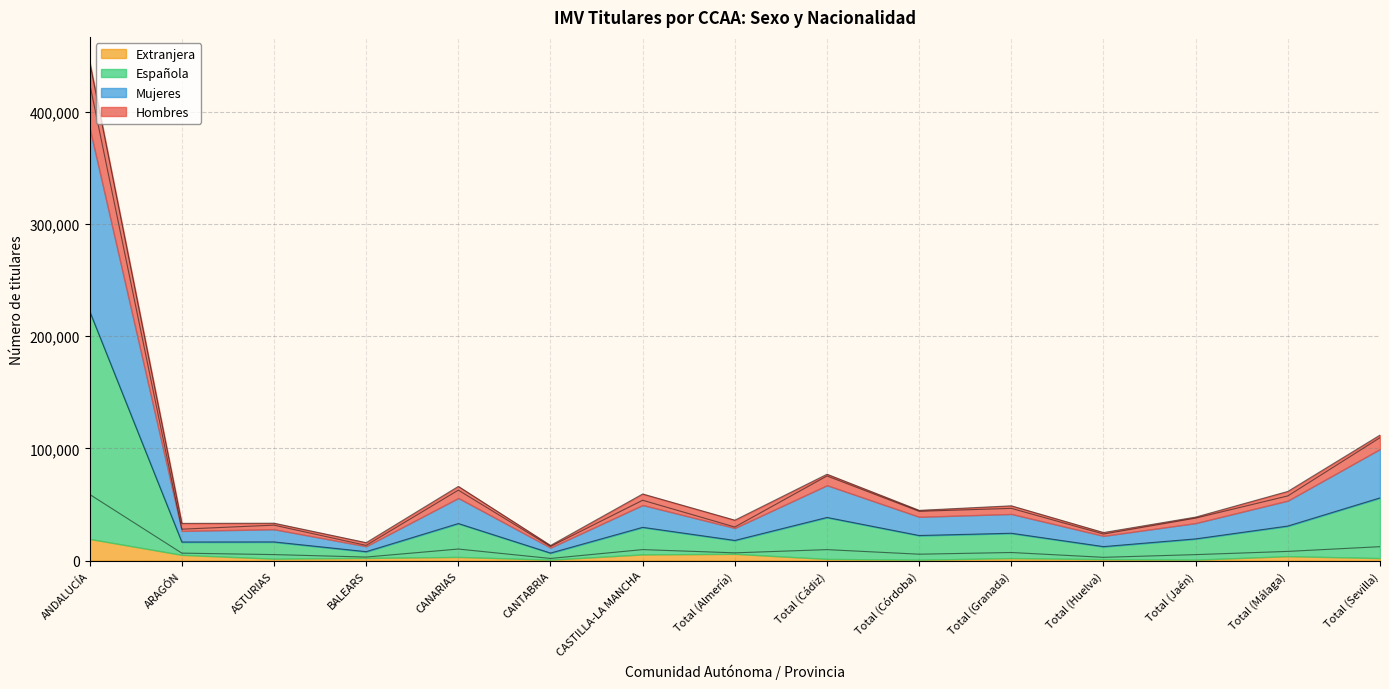

Which category has the lowest value in the Española series?

CANTABRIA